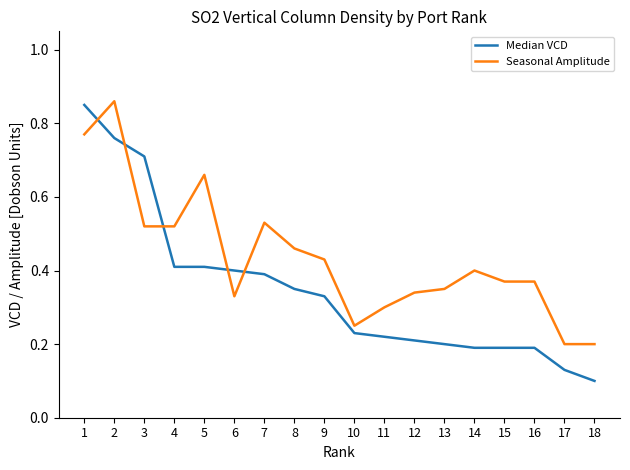

True or false: Seasonal Amplitude has a value of 0.1 at 16.

False